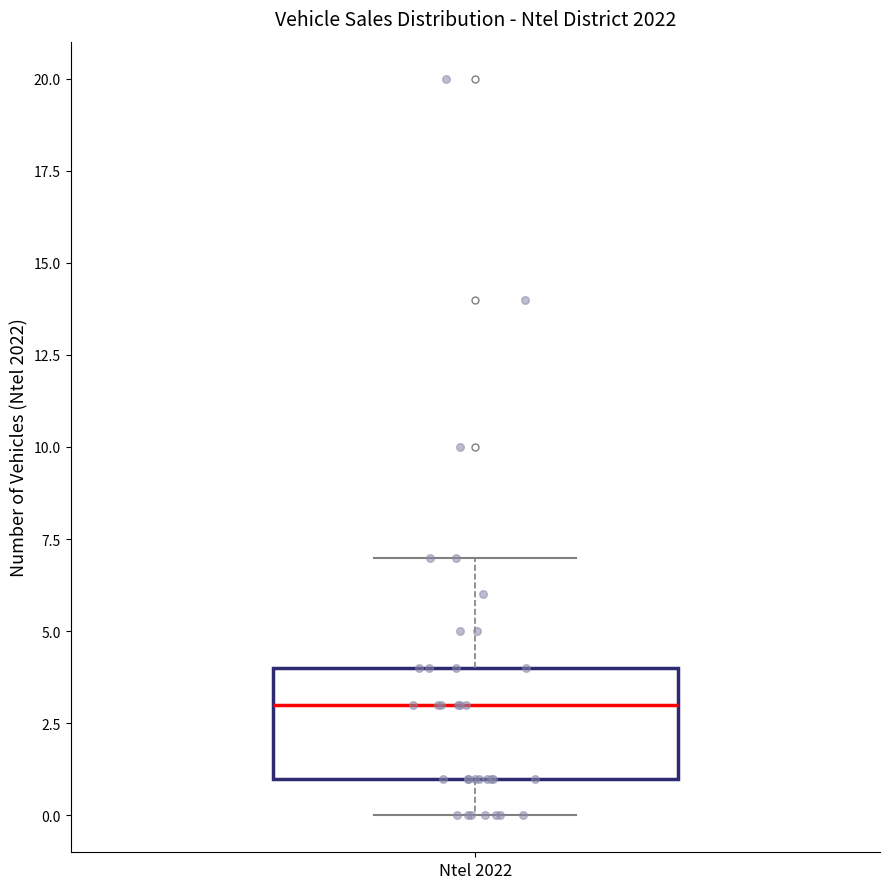

Where is the upper edge of the box for Ntel 2022 on the y-axis? The values are not printed on the chart, so give them approximately, as read against the axis.

4